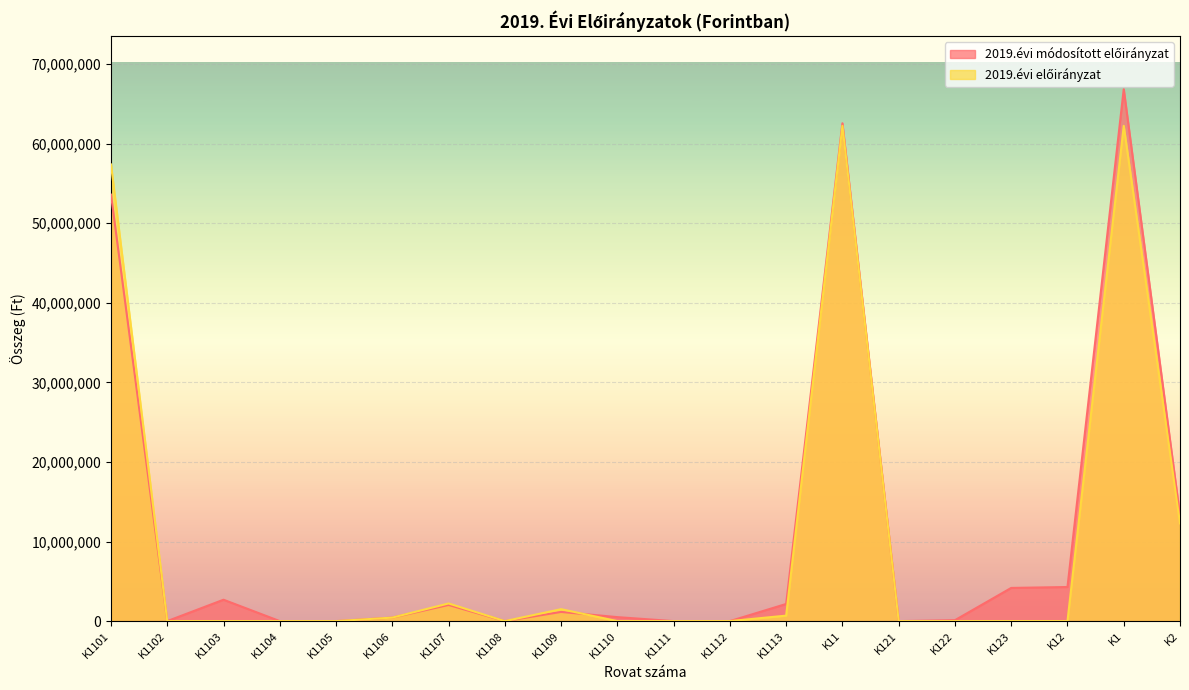

Reading right to left, list all the values displayed in this chart.

2019.évi módosított előirányzat: K2=13248028	K1=66857353	K12=4285659	K123=4170659	K122=115000	K121=0	K11=62571694	K1113=2154285	K1112=0	K1111=0	K1110=500000	K1109=1155374	K1108=0	K1107=2032540	K1106=441000	K1105=0	K1104=0	K1103=2687216	K1102=0	K1101=53601279
2019.évi előirányzat: K2=12281539	K1=62245057	K12=0	K123=0	K122=0	K121=0	K11=62245057	K1113=690000	K1112=0	K1111=0	K1110=0	K1109=1500000	K1108=0	K1107=2218351	K1106=441000	K1105=0	K1104=0	K1103=0	K1102=0	K1101=57395706